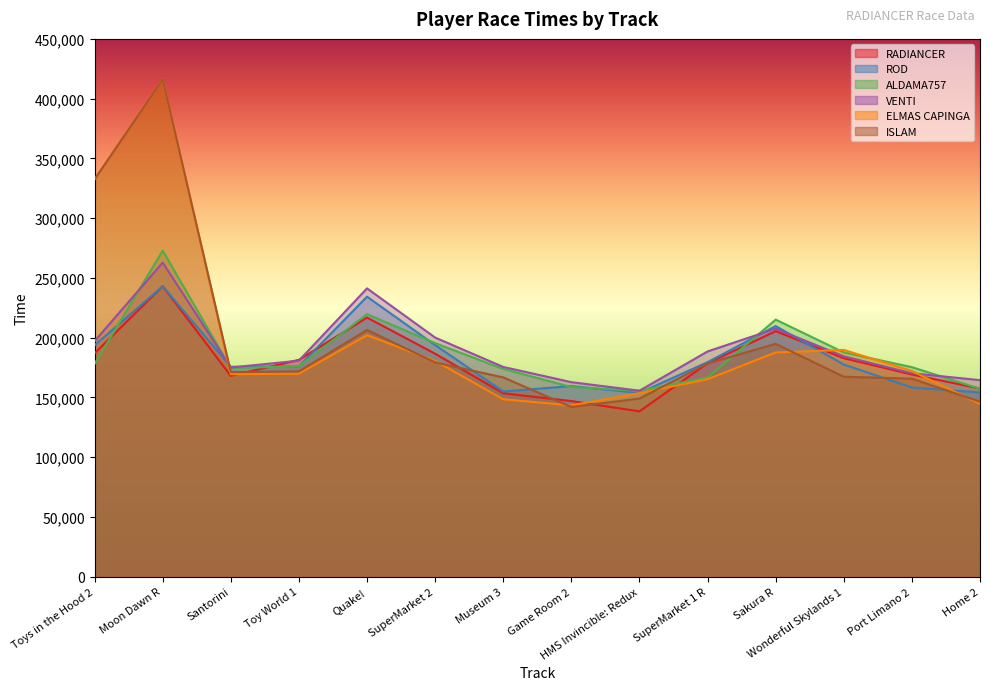

Where is the first local minimum for ALDAMA757?

Santorini